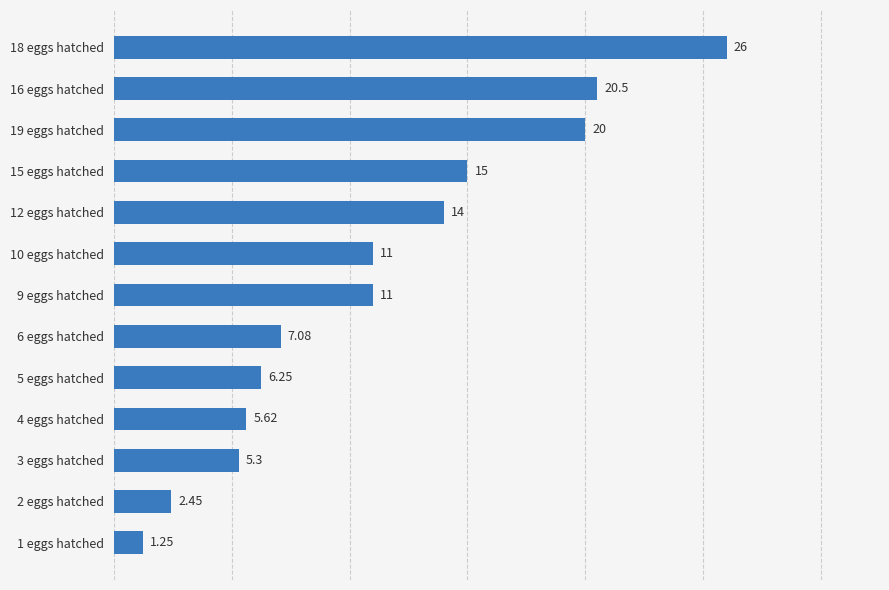

How many values are below 11?

6